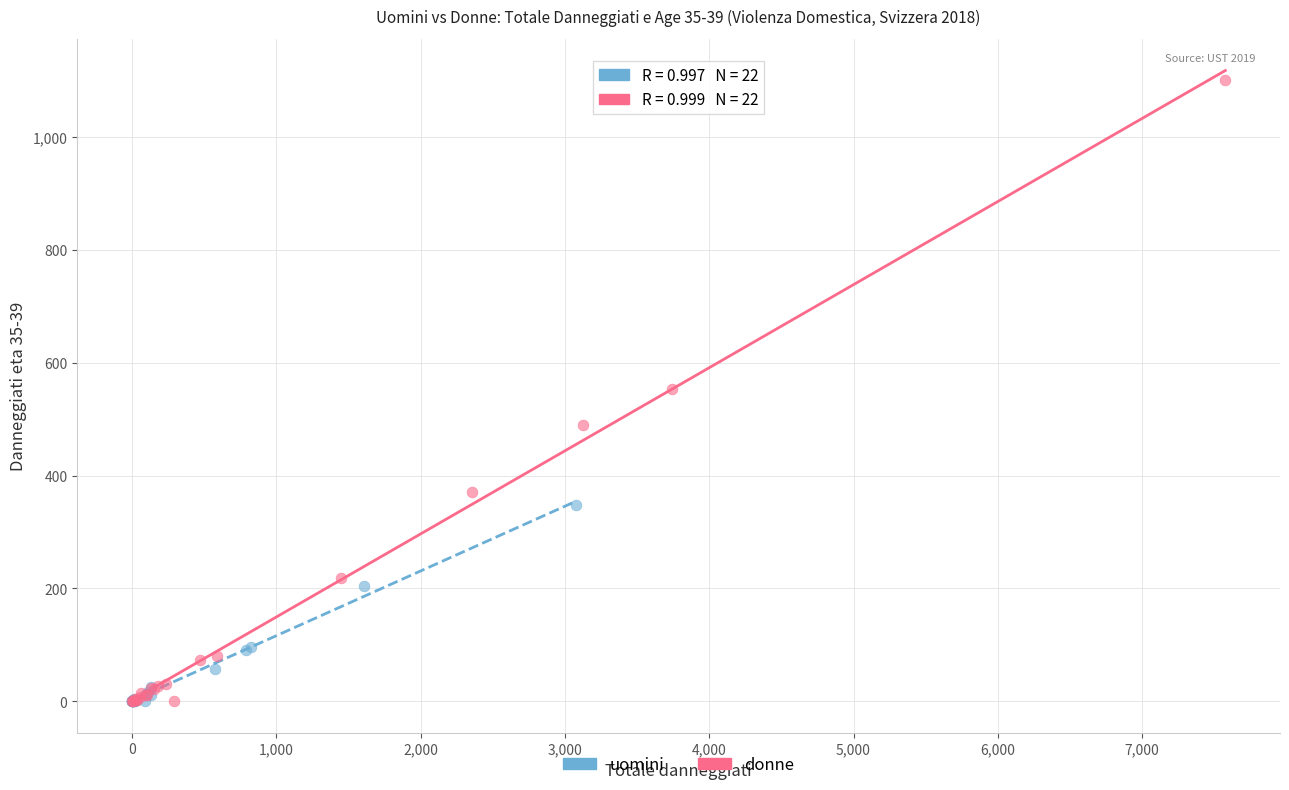

Which series reaches the maximum Y coordinate?

donne